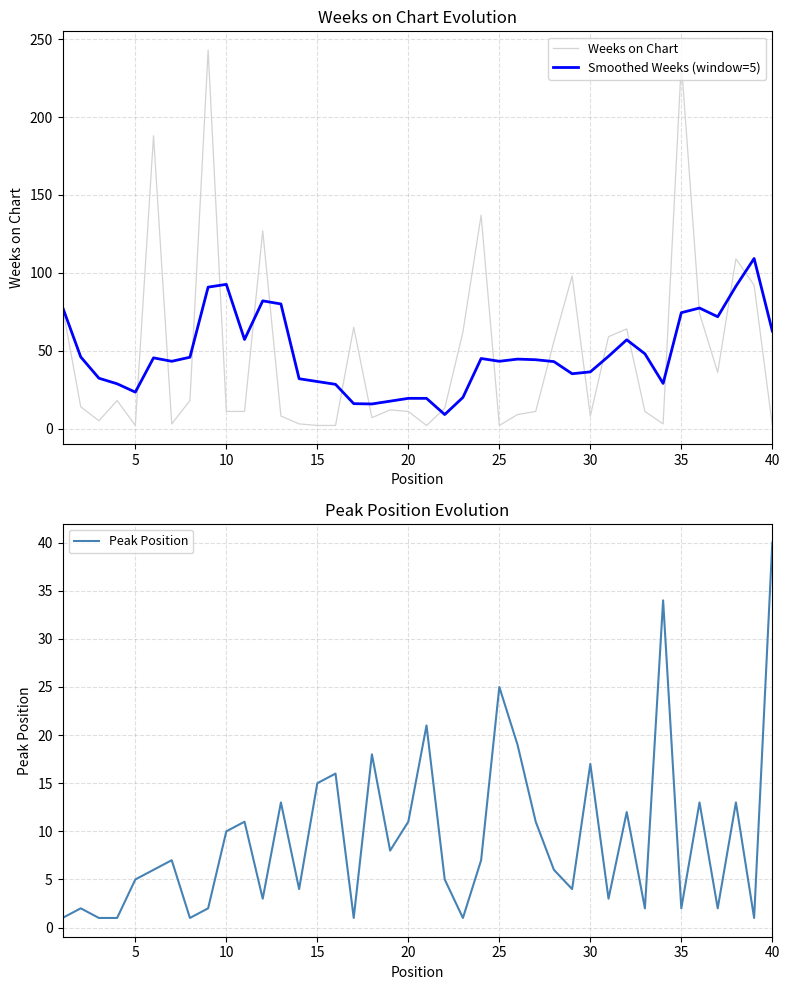

What are all the series names shown in the legend?

Weeks on Chart, Smoothed Weeks (window=5), Peak Position